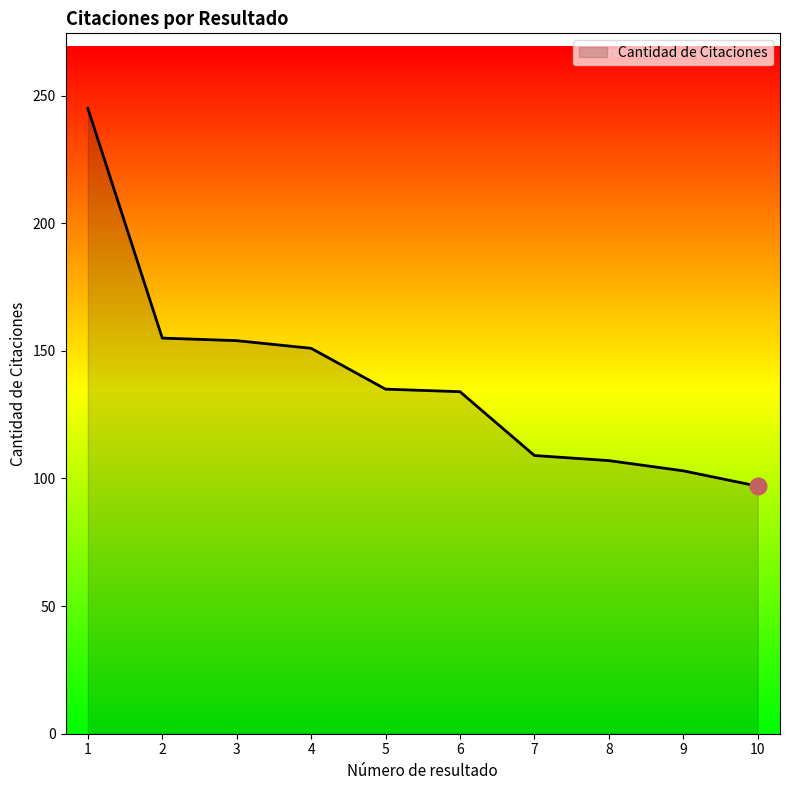

At which label does the data first exceed 135?

1